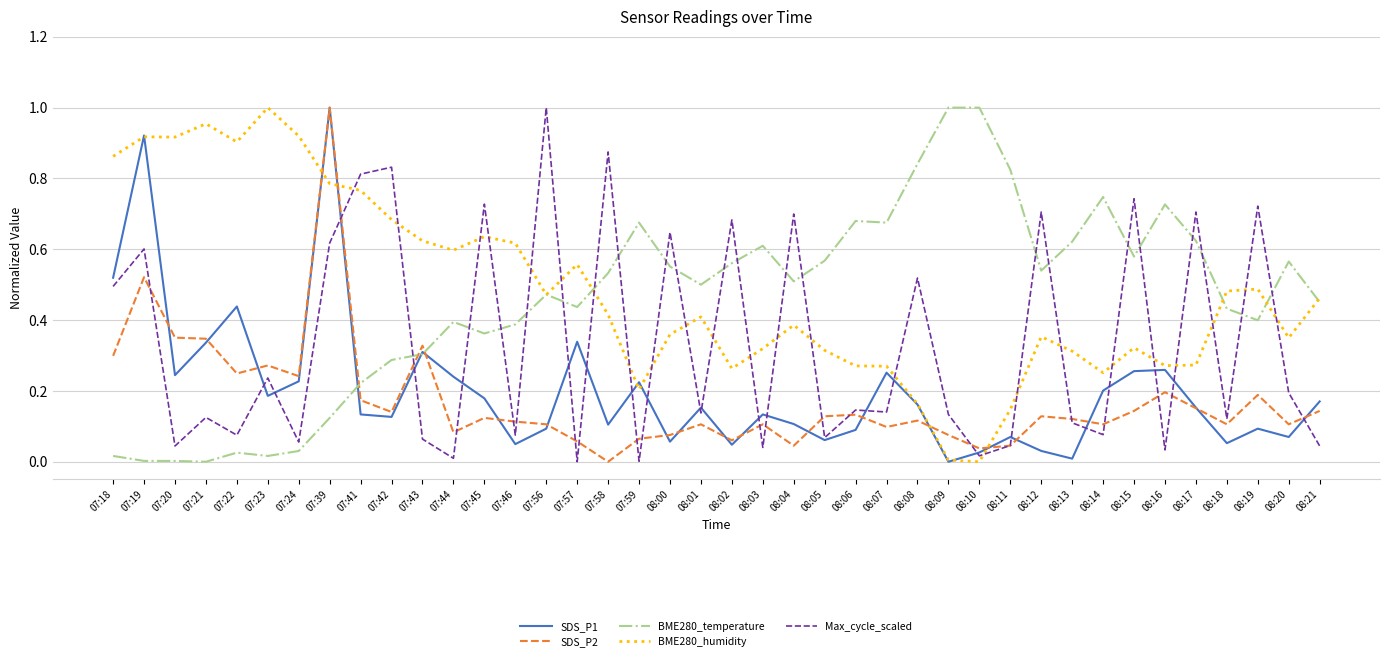

At which label does SDS_P2 reach its minimum?

07:58